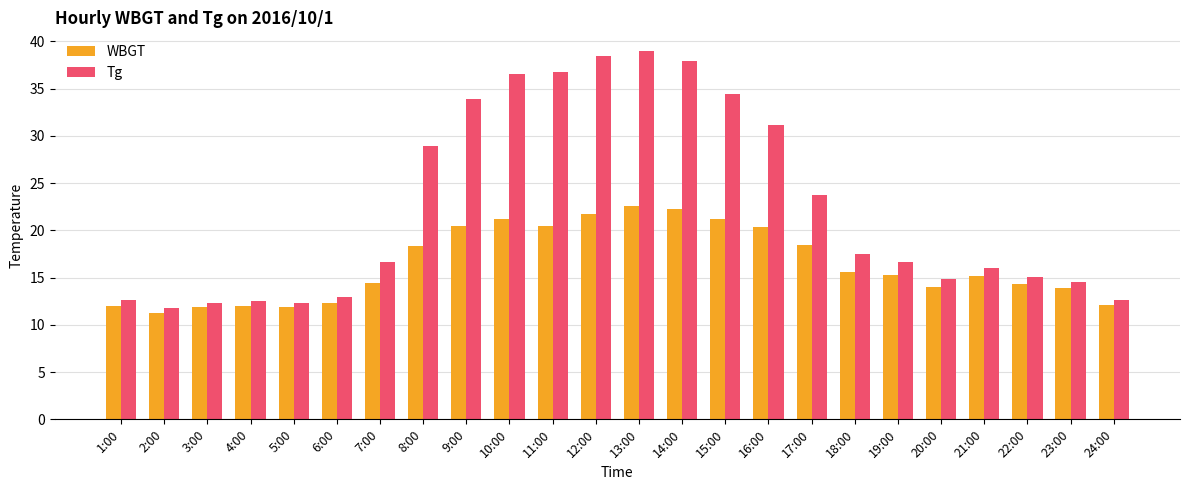

What is the difference between the highest and lowest values at 18:00?

1.9